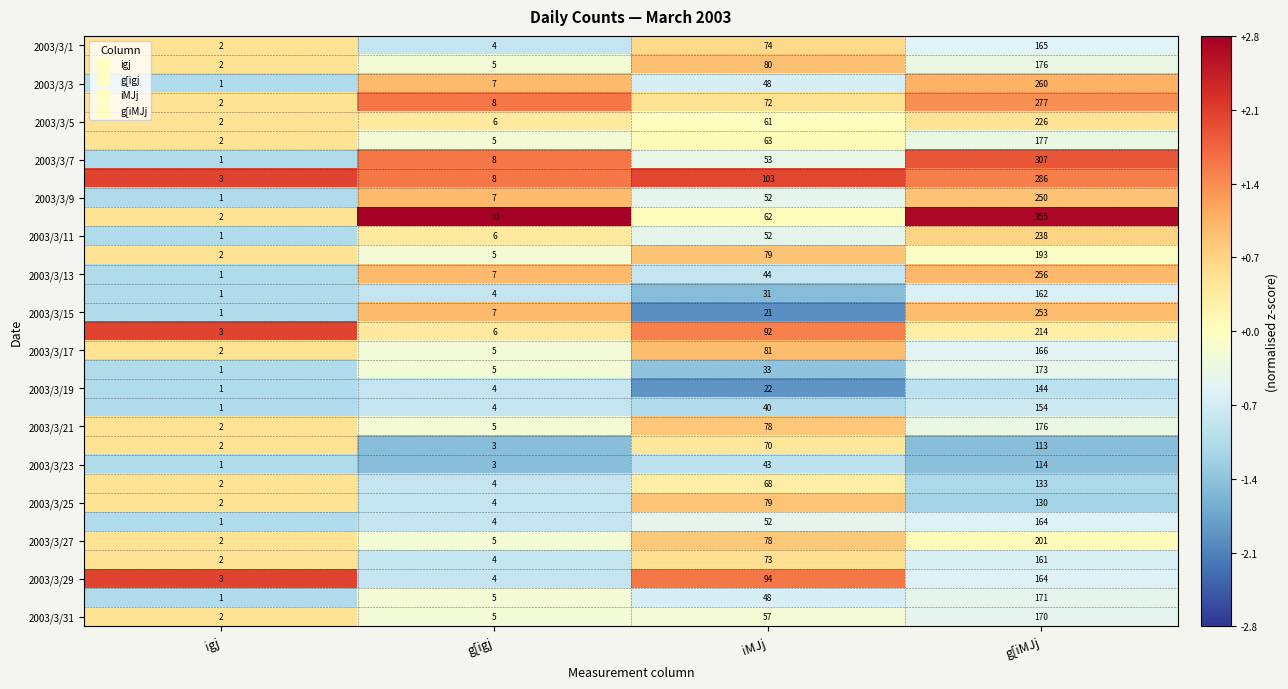

Which label corresponds to the largest value in the chart?

g[iMJj